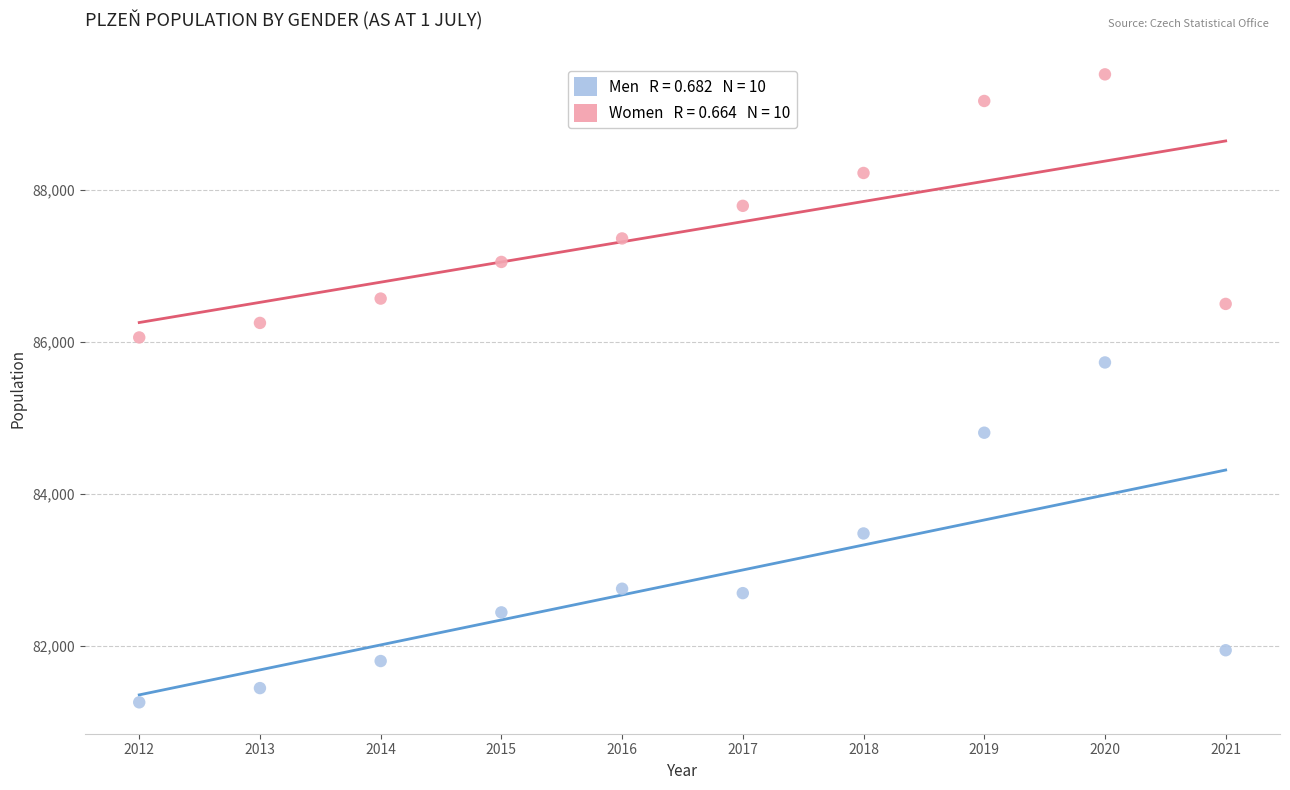

Across all series, what Y value is closest to 85391?

85732